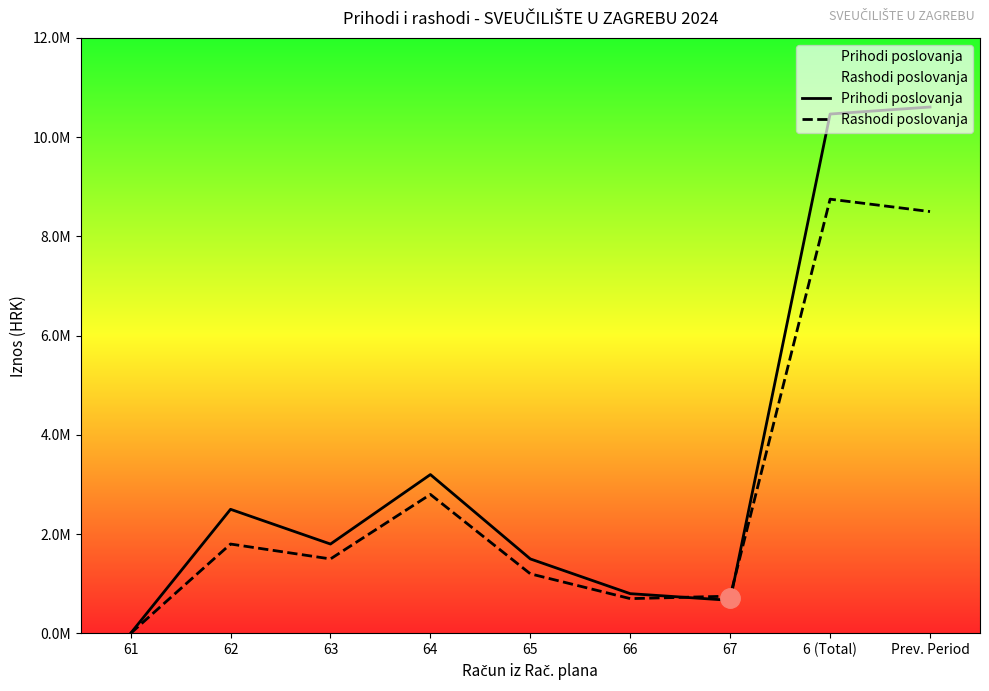

How many lines are shown in the chart?

2